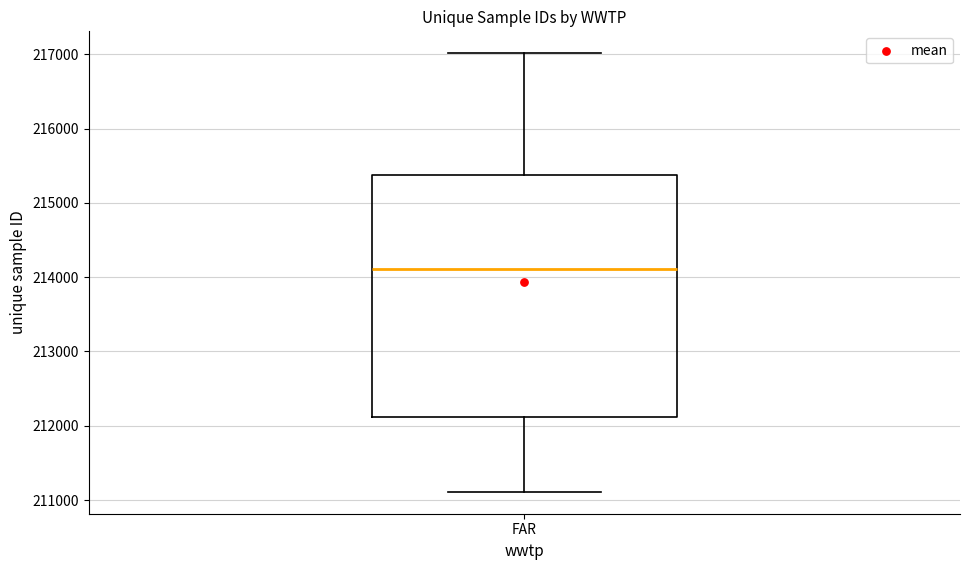

Transcribe this box plot: give where the median line is, the range the box spans, and where the two whiskers end, as read against the y-axis. The values are not printed on the chart, so give them approximately, as read against the axis.

median 214100, box 212100 to 215400, whiskers 211100 to 217000